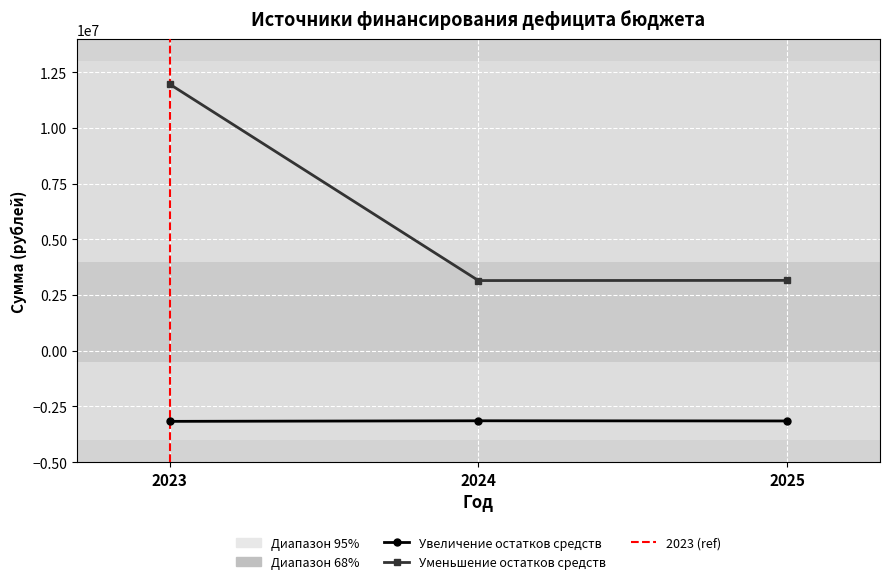

How many lines are shown in the chart?

2